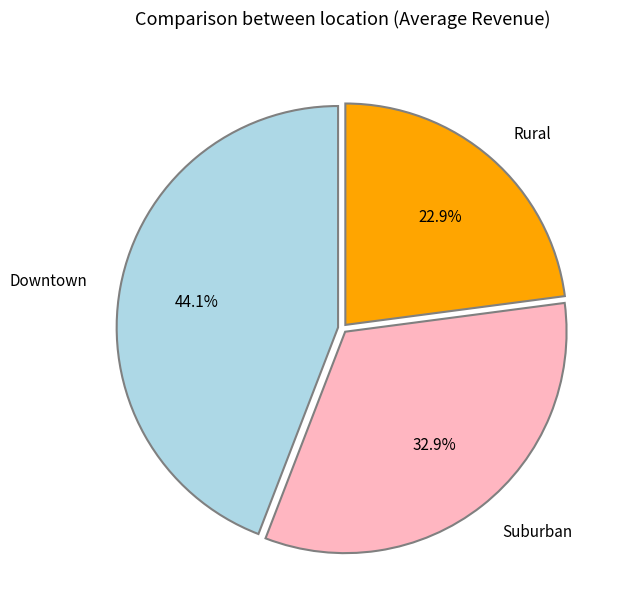

Which category has the smallest portion of the pie?

Rural